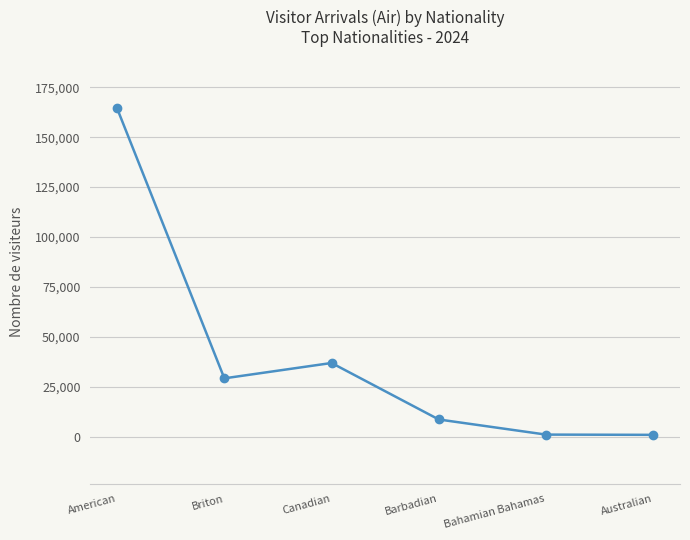

Where is the data nearest to the value 82638?

Canadian